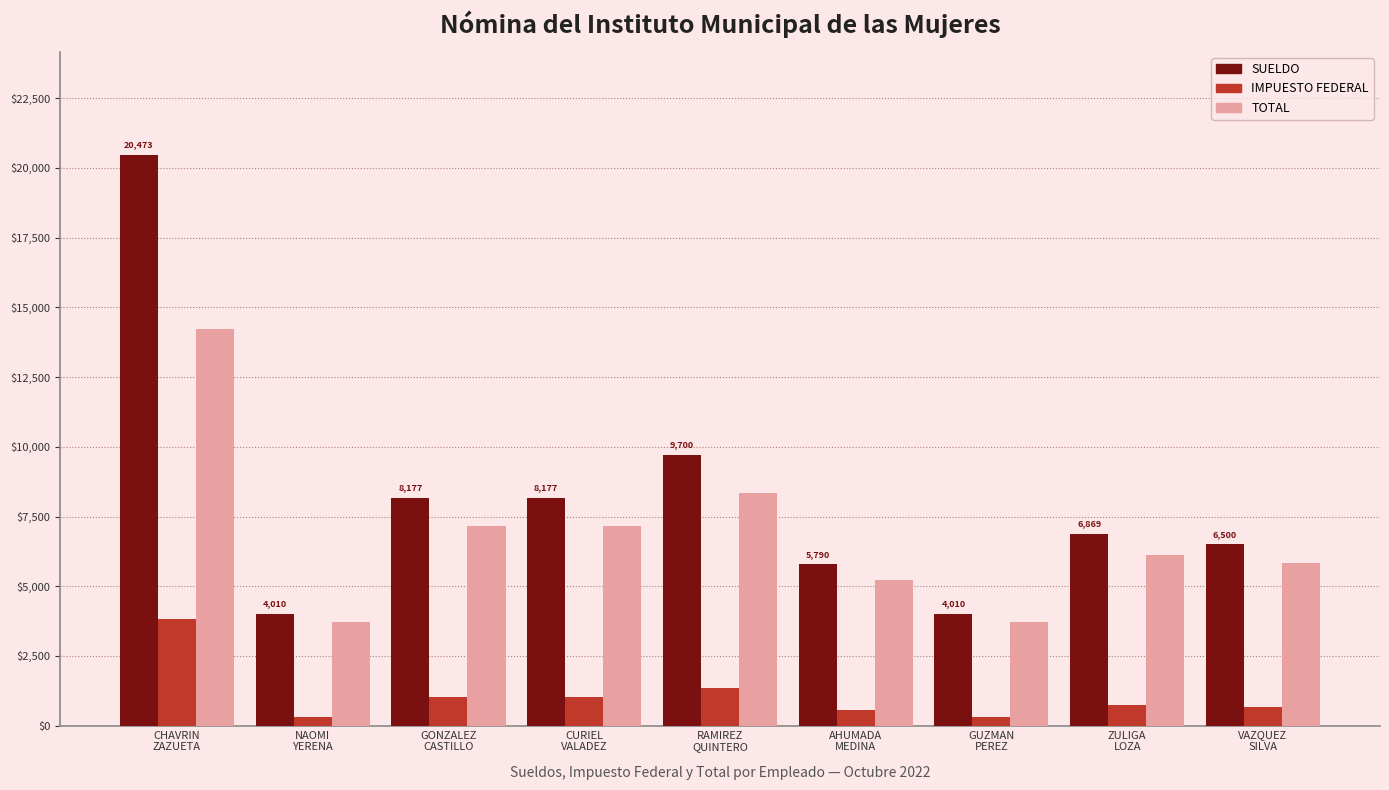

What is the label of the 5th bar from the right?

RAMIREZ
QUINTERO